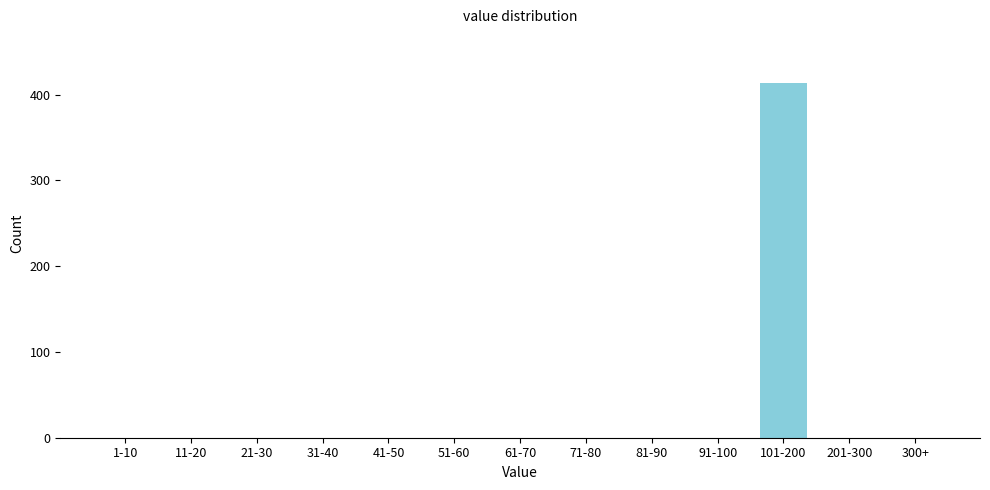

Reading left to right, transcribe all the data shown in this chart.

1-10=0	11-20=0	21-30=0	31-40=0	41-50=0	51-60=0	61-70=0	71-80=0	81-90=0	91-100=0	101-200=414	201-300=0	300+=0